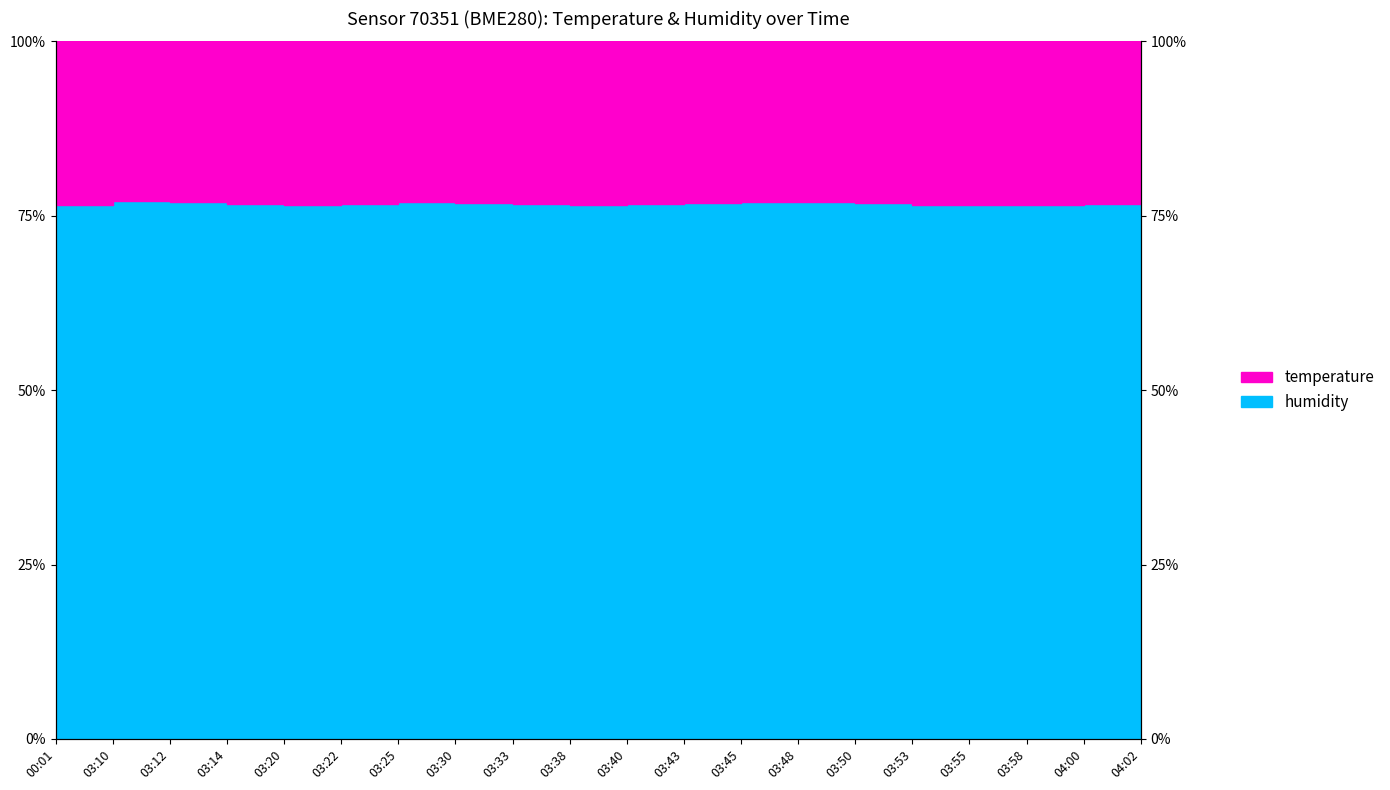

Reading right to left, what are all the values shown in this chart?

humidity_line: 04:02=76.9	04:00=76.7	03:58=76.6	03:55=76.5	03:53=76.6	03:50=76.8	03:48=76.9	03:45=77.0	03:43=76.9	03:40=76.7	03:38=76.6	03:33=76.6	03:30=76.8	03:25=76.9	03:22=76.7	03:20=76.6	03:14=76.7	03:12=76.9	03:10=77.1	00:01=76.5
temperature_line: 04:02=23.1	04:00=23.3	03:58=23.4	03:55=23.5	03:53=23.4	03:50=23.2	03:48=23.1	03:45=23.0	03:43=23.1	03:40=23.3	03:38=23.4	03:33=23.4	03:30=23.2	03:25=23.1	03:22=23.3	03:20=23.4	03:14=23.3	03:12=23.1	03:10=22.9	00:01=23.5